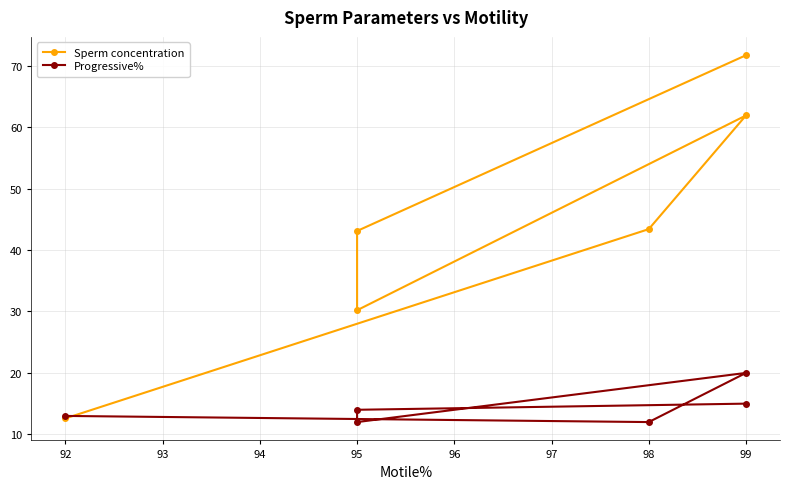

Is the value of Progressive% at 92 greater than the value of Sperm concentration at 95?

No